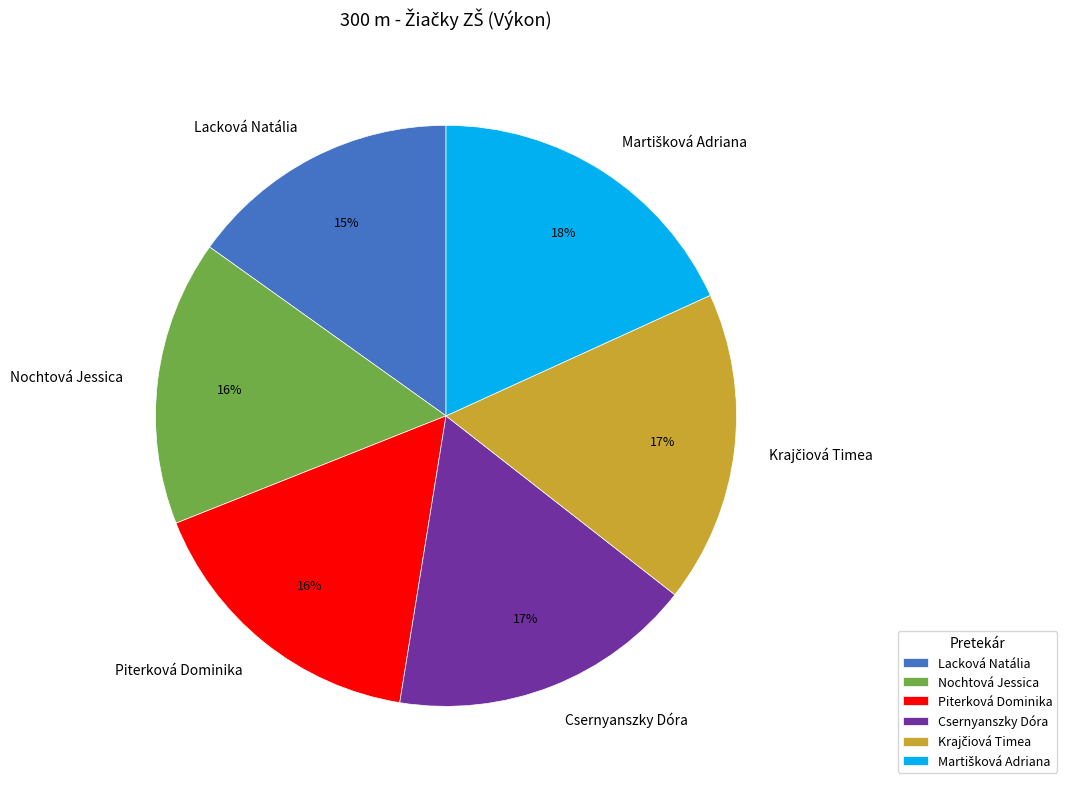

To the nearest percent, what percentage of the pie is Lacková Natália?

15%